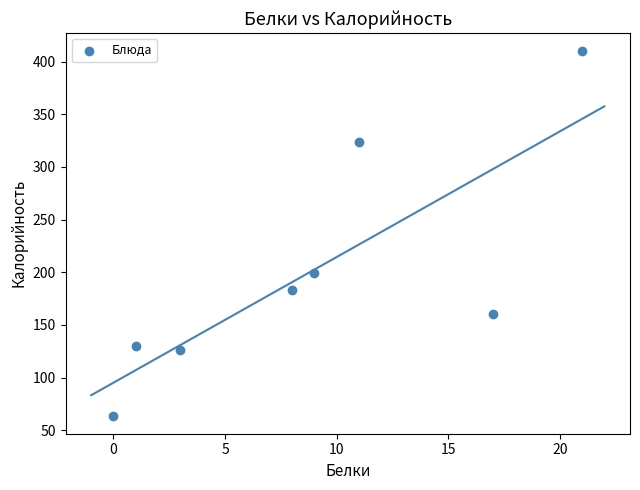

What is the range of X values (max minus min)?

21